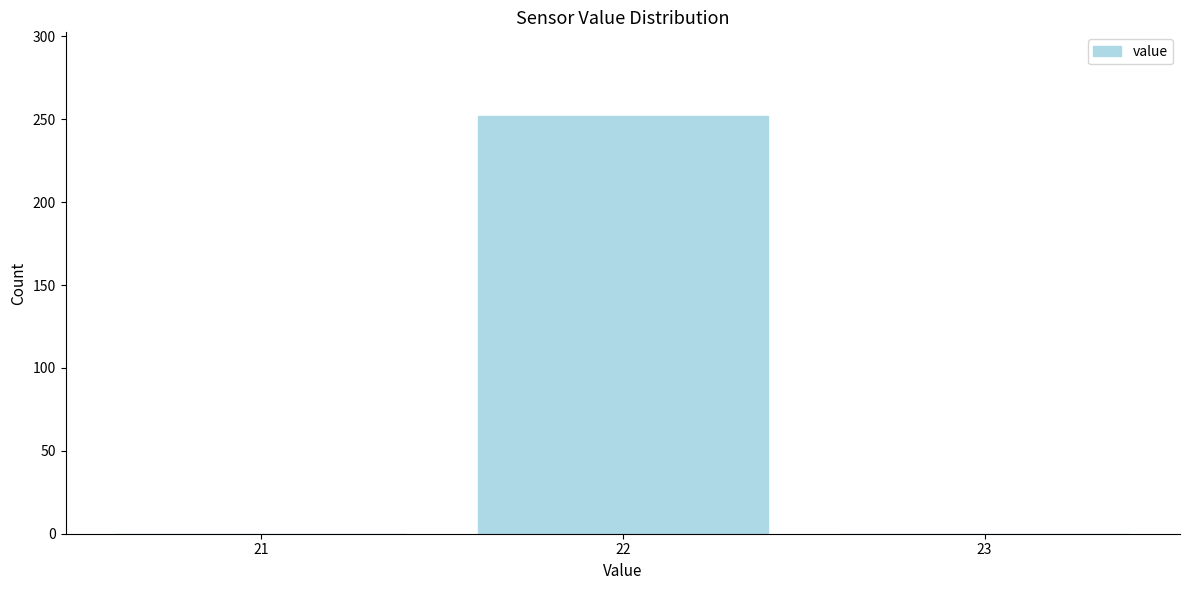

Which range on the x-axis has the tallest bar?

21.5 to 22.5